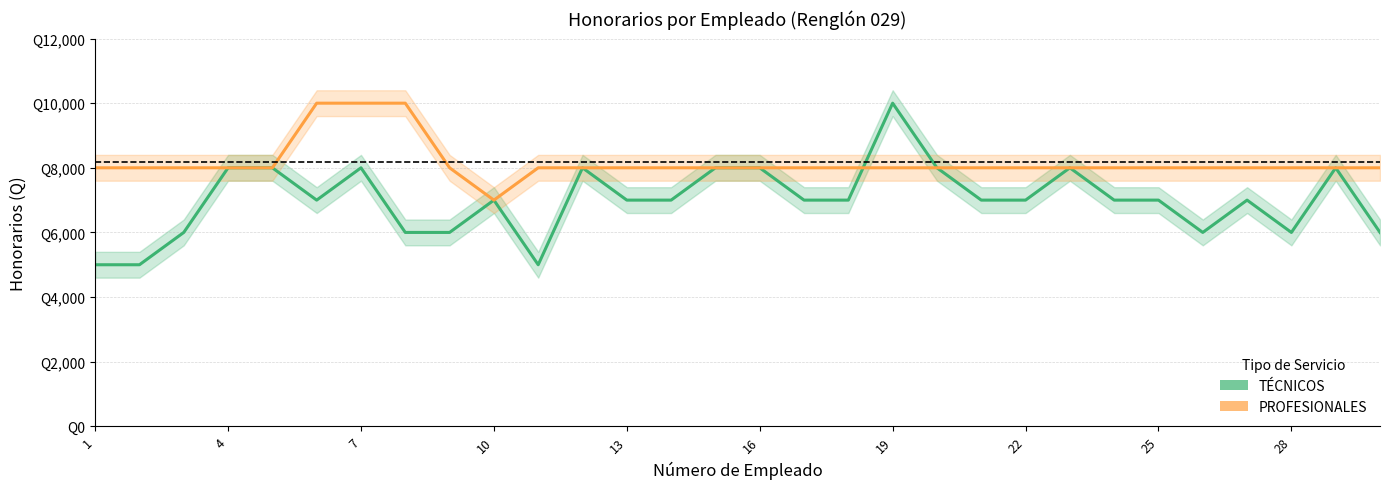

What is the greatest value displayed?

10000